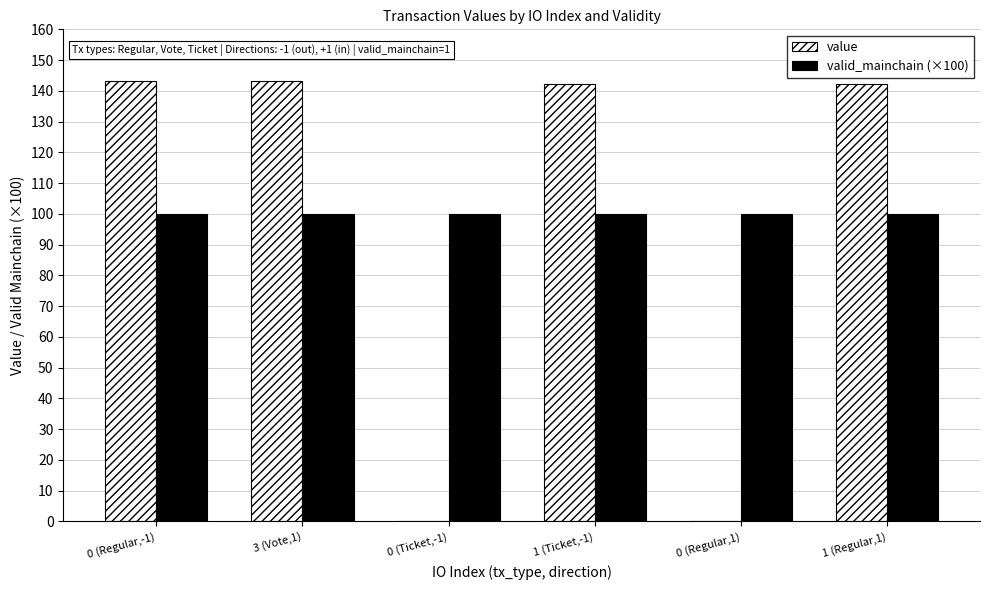

Is the value of valid_mainchain (×100) at 0 (Ticket,-1) greater than the value of value at 0 (Regular,1)?

Yes